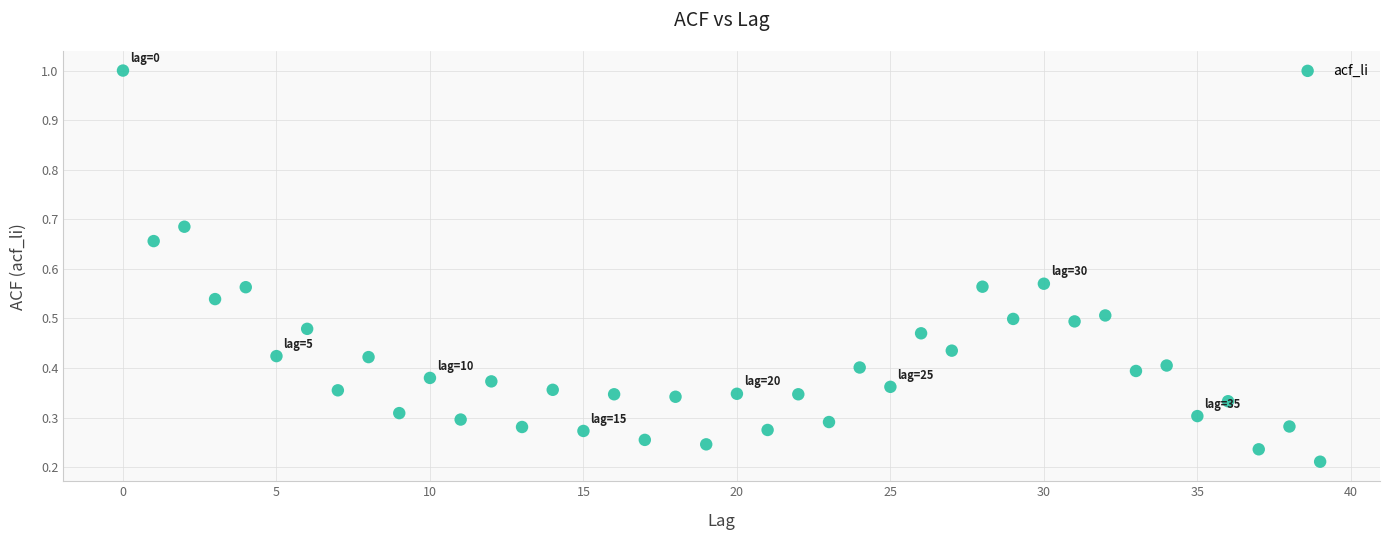

What is the range of Y values (max minus min)?

0.8